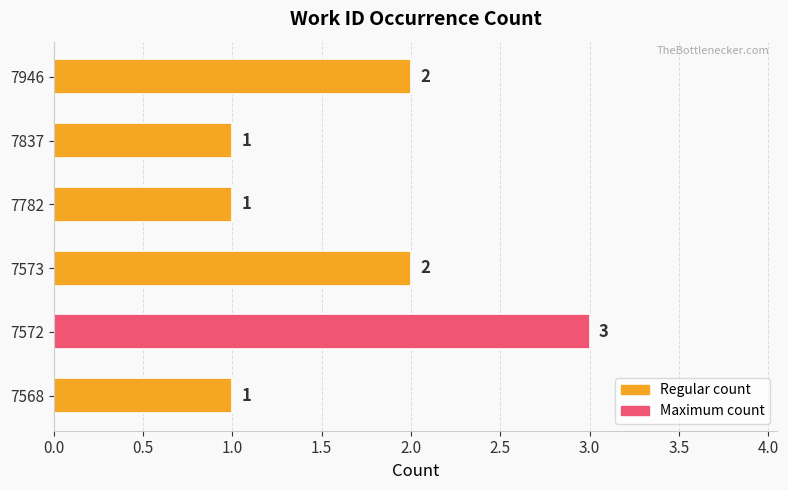

Reading top to bottom, transcribe all the data shown in this chart.

2	1	1	2	3	1